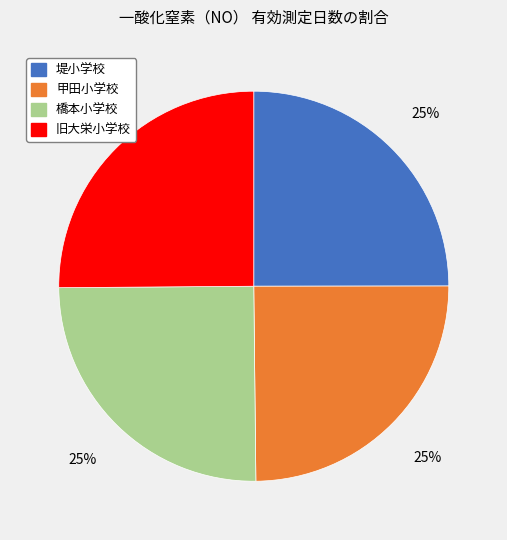

Is it true that 旧大栄小学校 is 39% of the pie?

False